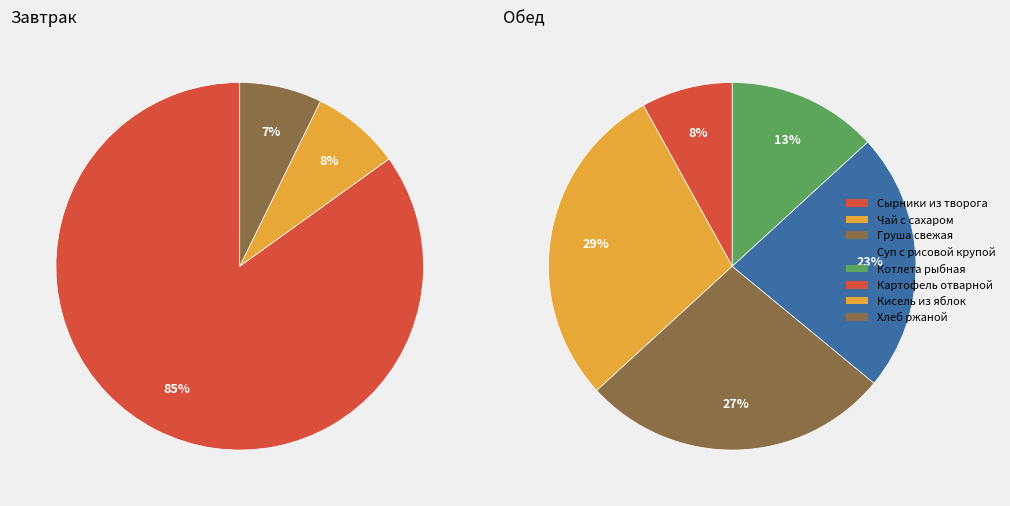

How many segments does this pie chart have?

8